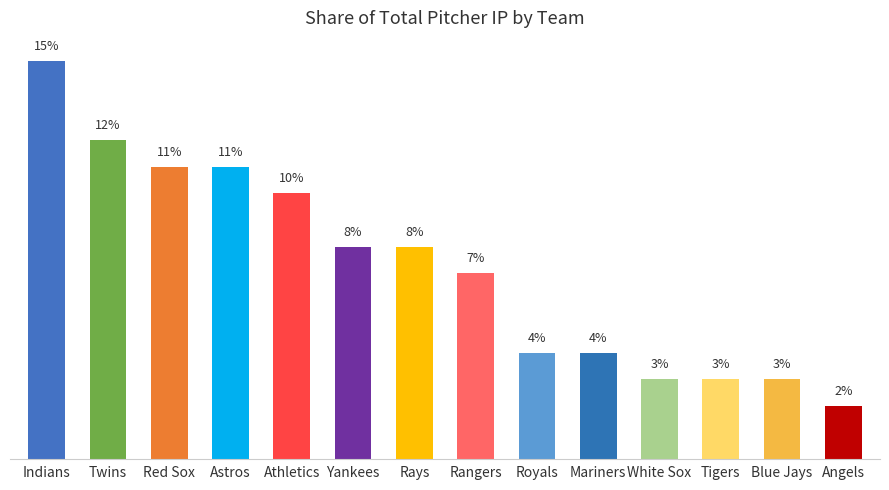

Are the bars grouped side by side (vs. stacked)?

No